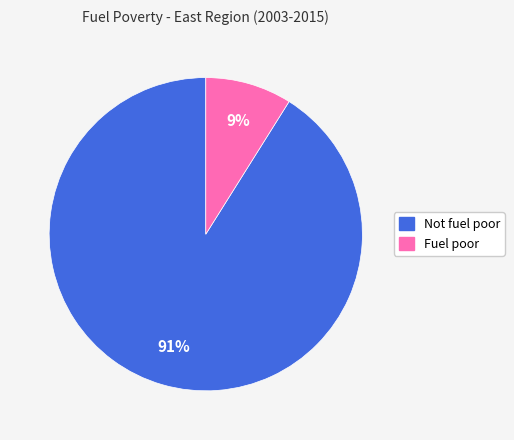

Combined, do Fuel poor and Not fuel poor account for over 50%?

Yes